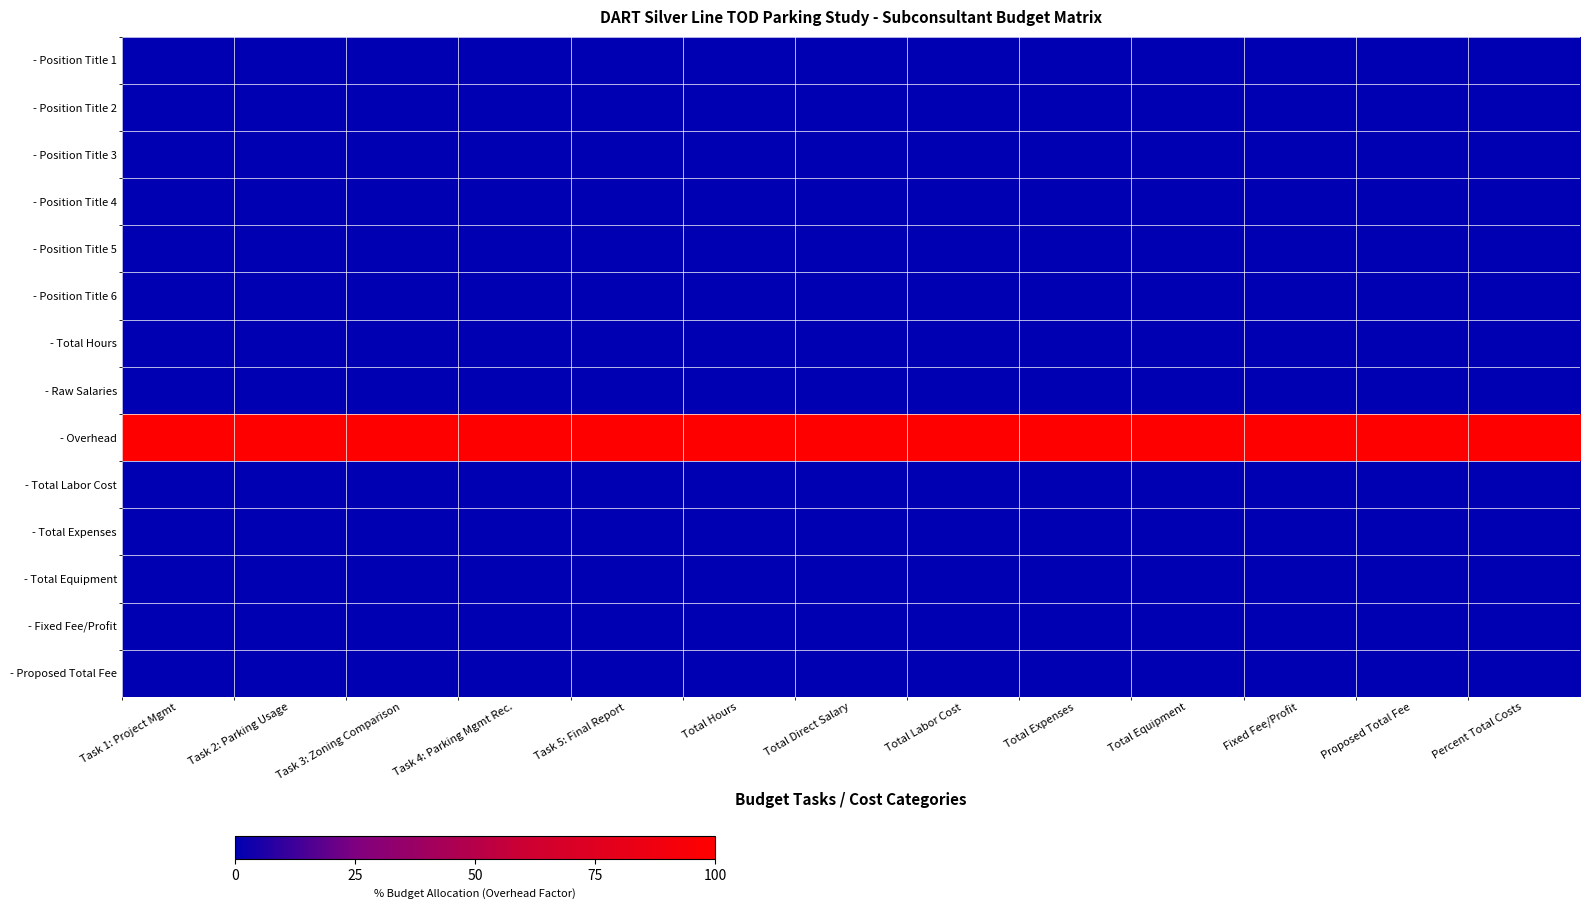

Which series has the largest total across all categories?

- Overhead